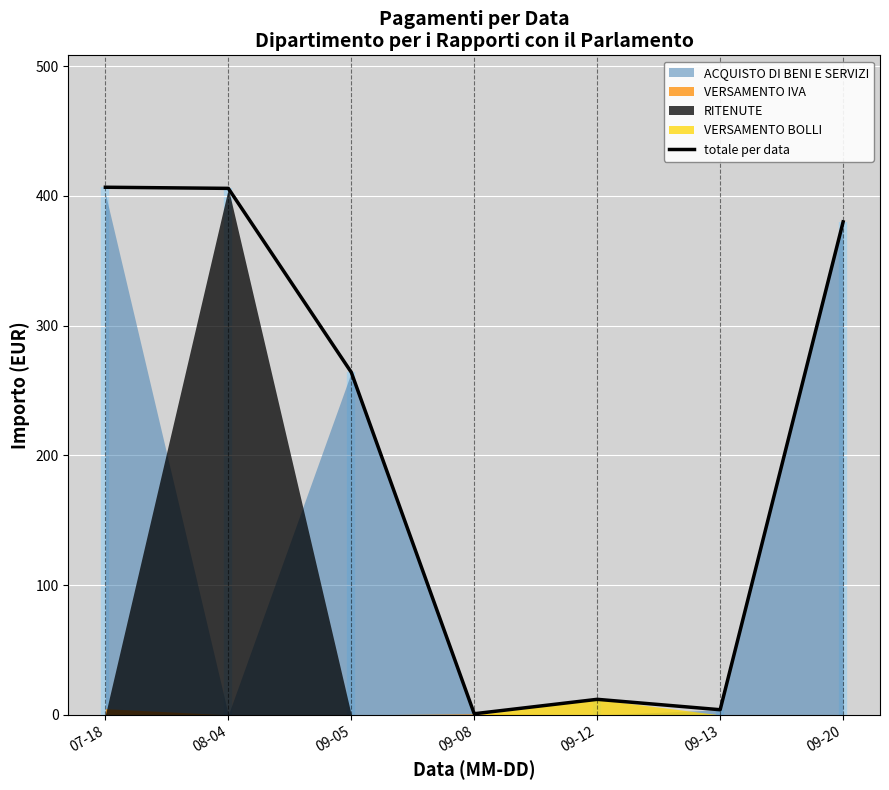

The value at 09-12 is 19.4. True or false?

False